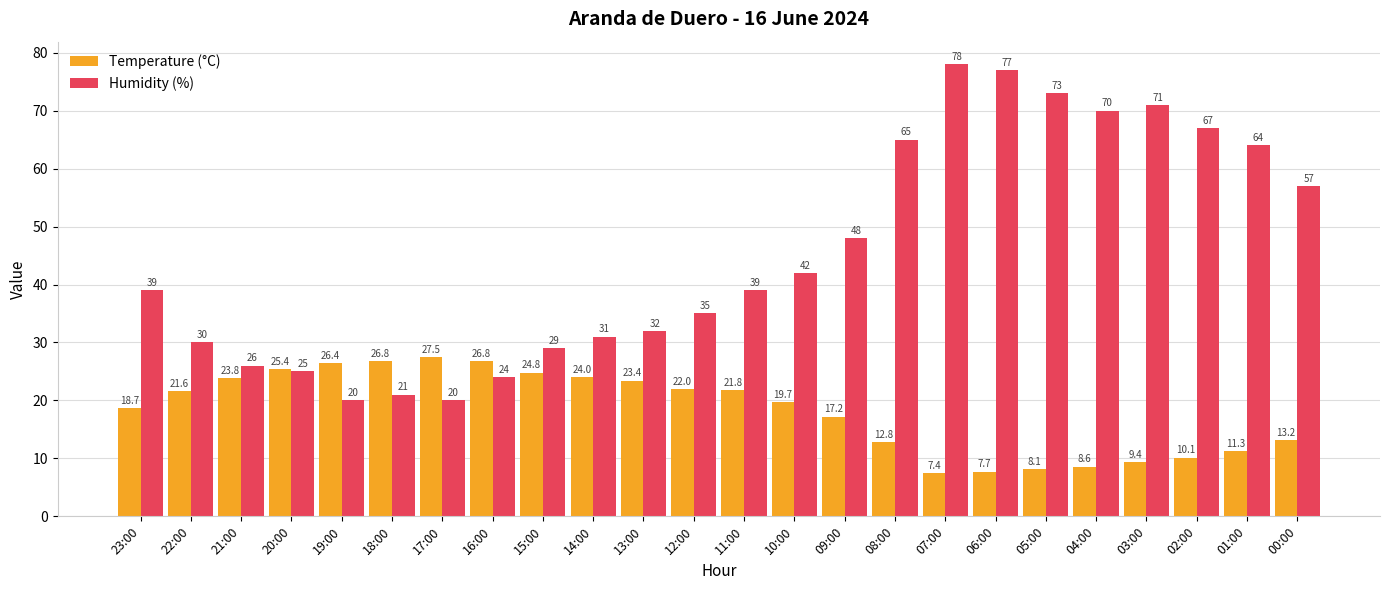

The value of Humidity (%) at 15:00 is 29.0. True or false?

True